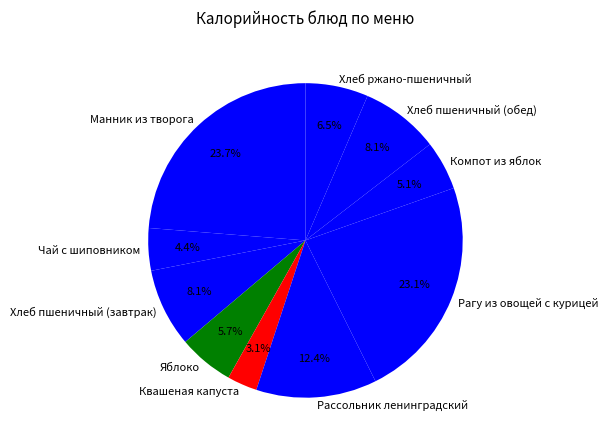

To the nearest percent, what is the average slice percentage?

10%